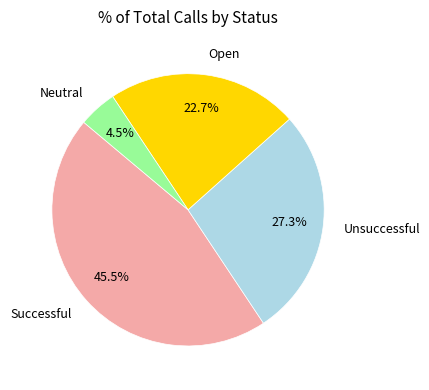

Rank the categories by value from lowest to highest.

Neutral, Open, Unsuccessful, Successful